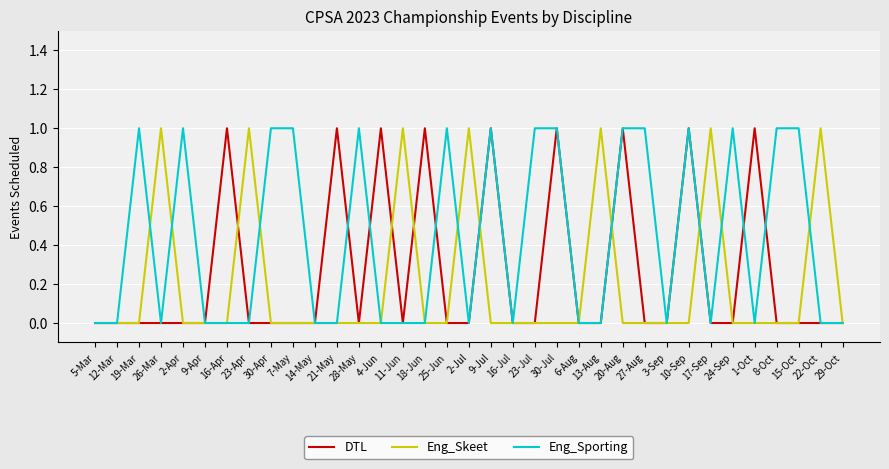

Between 9-Apr and 13-Aug, which series saw the biggest shift?

Eng_Skeet